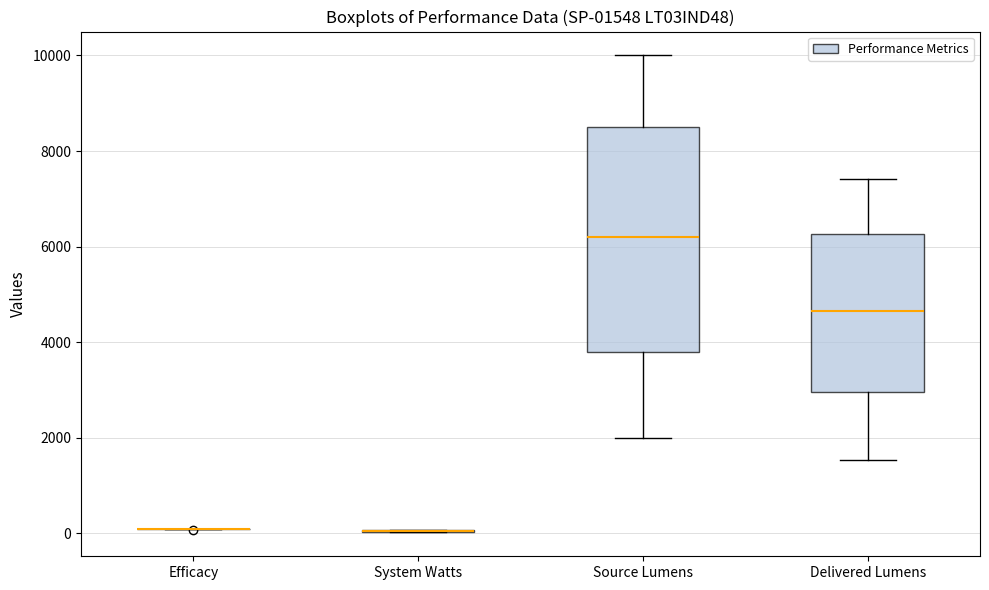

Which box is the tallest, from its lower edge to its upper edge?

Source Lumens